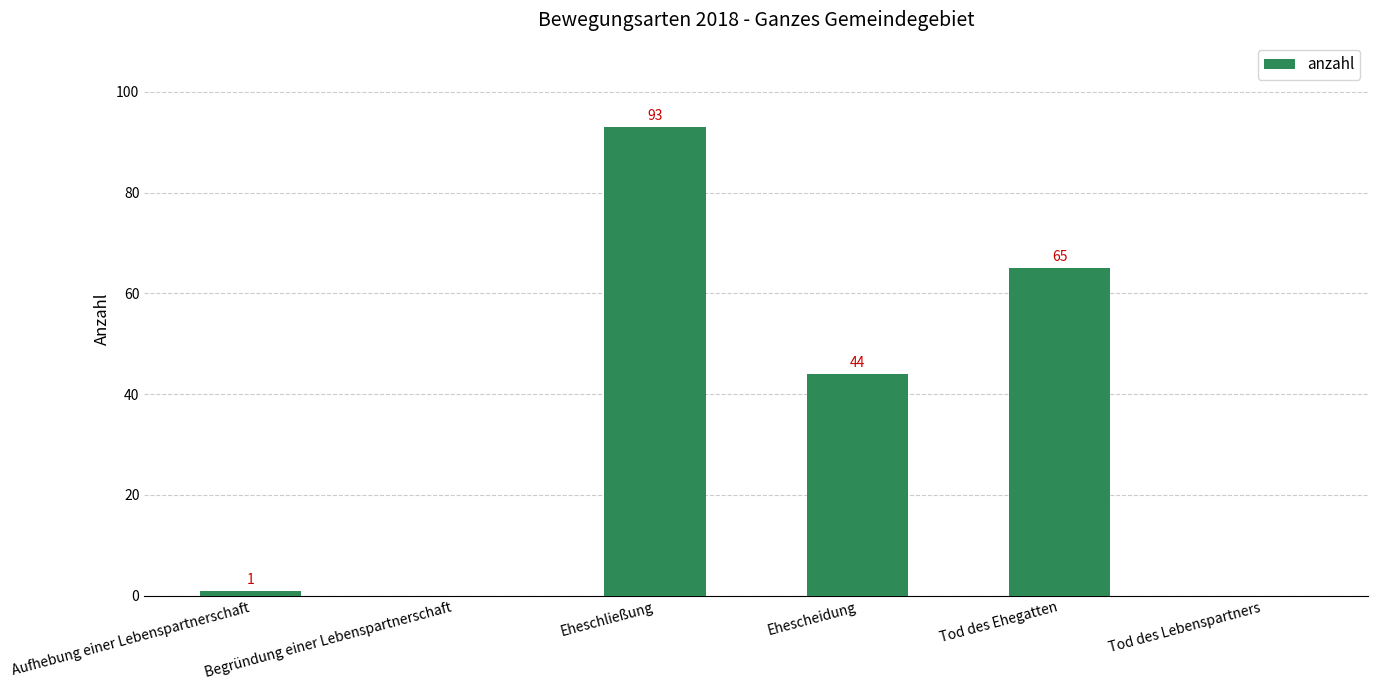

The chart shows a value of 143 at Eheschließung. True or false?

False